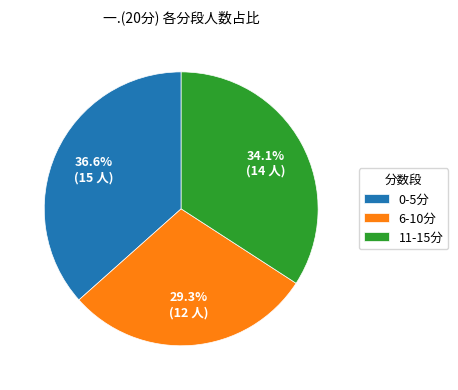

Does 6-10分 account for over 50% of the chart?

No